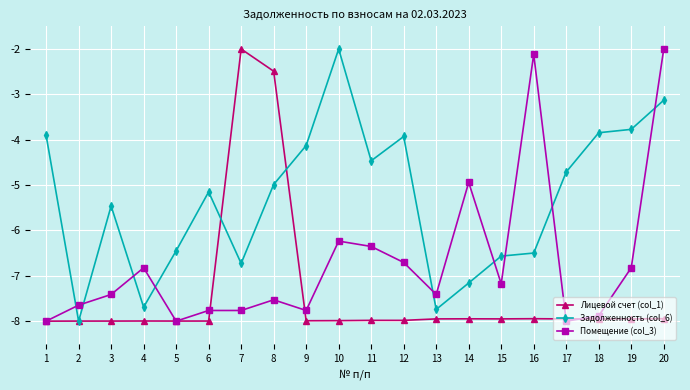

True or false: Задолженность (col_6) and Лицевой счет (col_1) intersect in this chart.

True